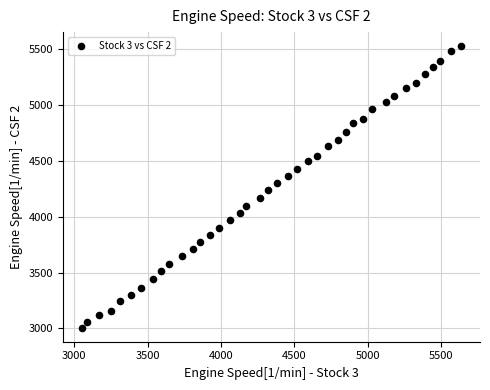

What is the range of Y values (max minus min)?

2520